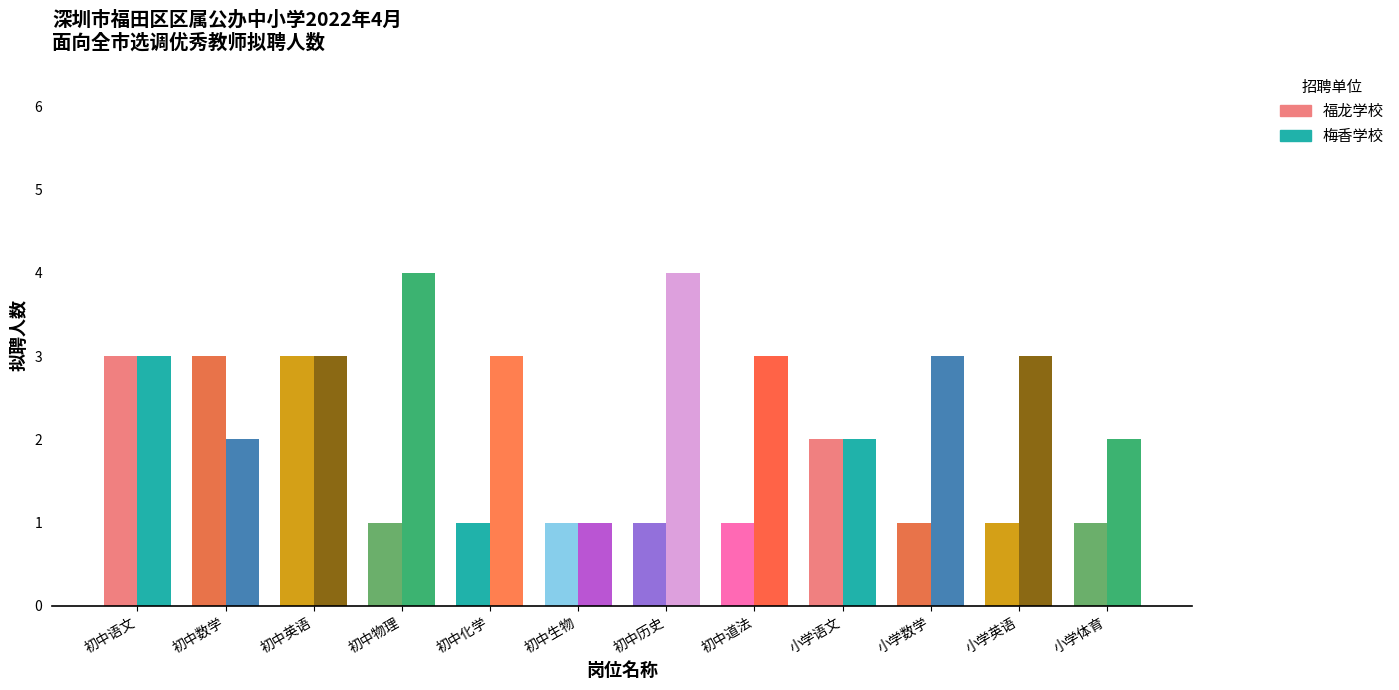

Count the number of categories in the chart.

12